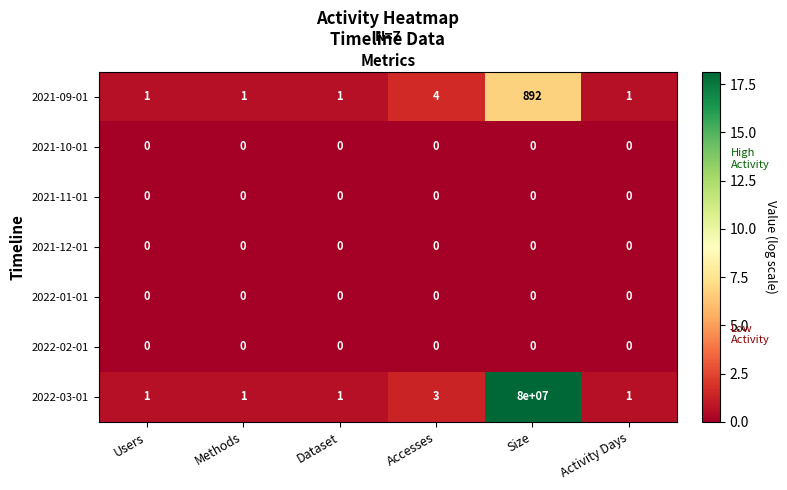

How many categories are shown in the chart?

6